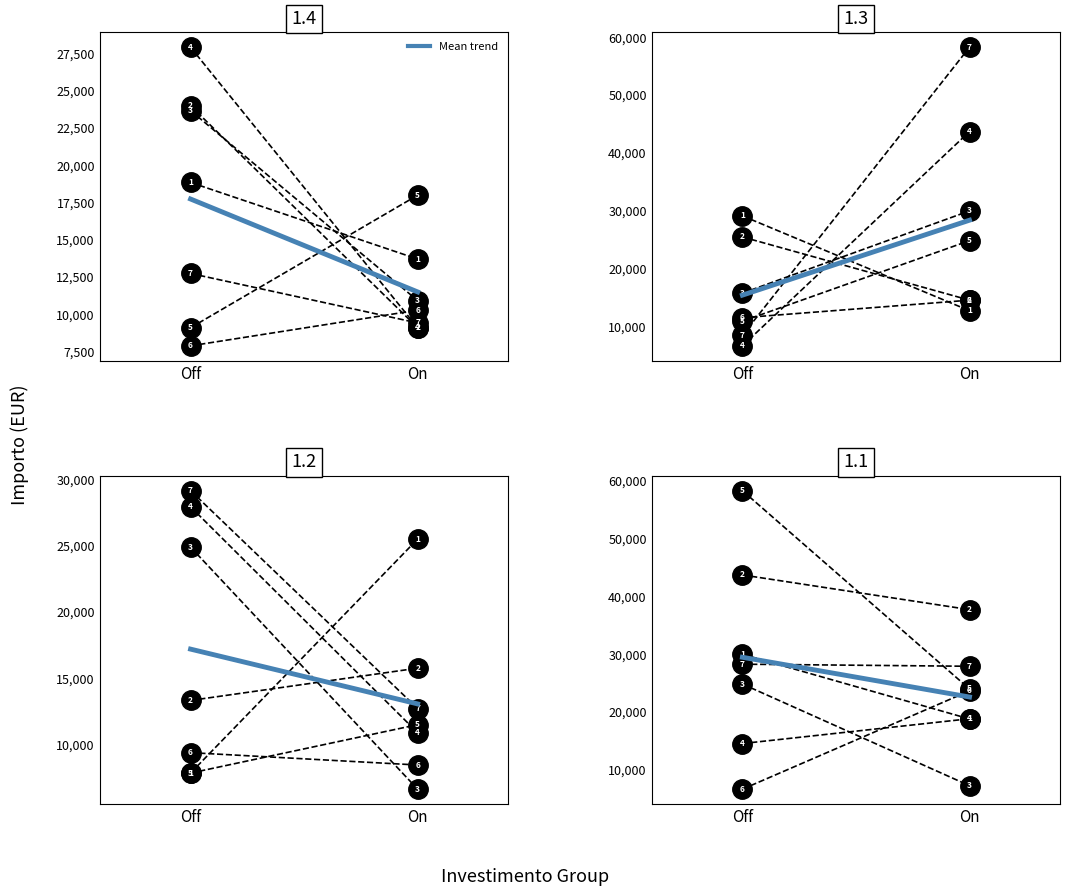

What is the maximum value shown in the chart?

29479.0